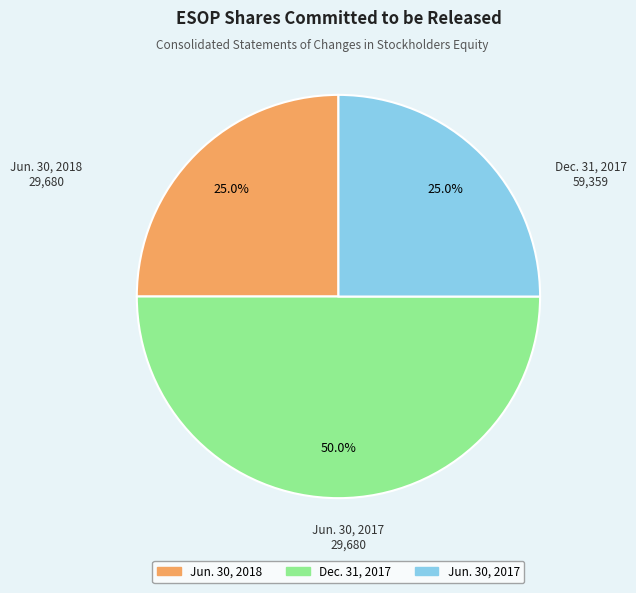

Is it true that Jun. 30, 2017 is 32% of the pie?

False